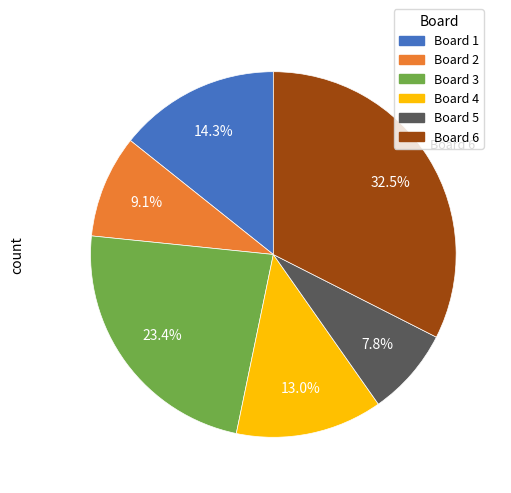

Does any single category account for the majority?

No